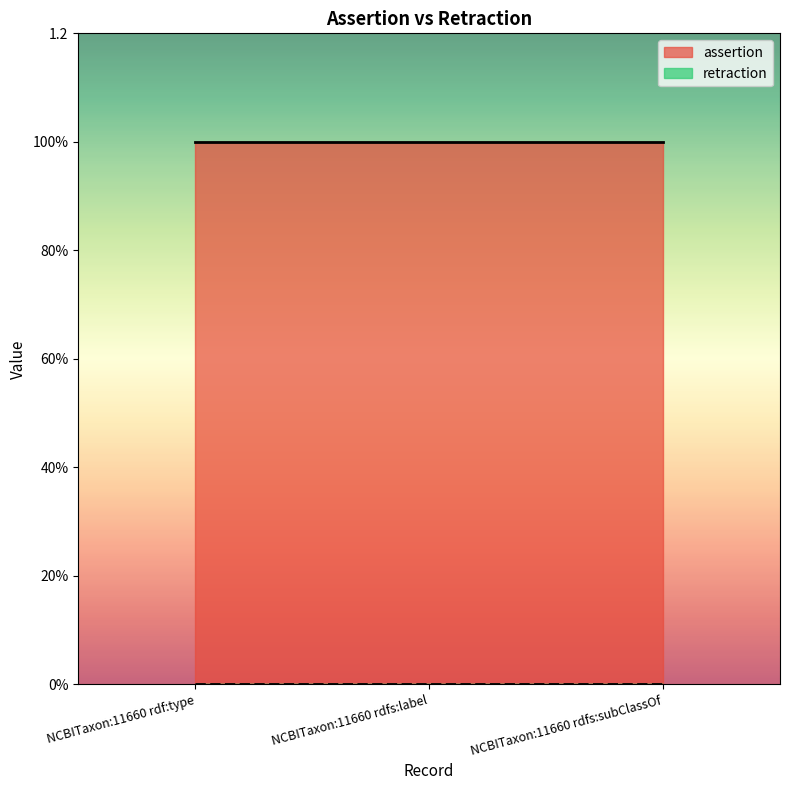

Reading right to left, transcribe all the data shown in this chart.

assertion: 1	1	1
retraction: 0	0	0